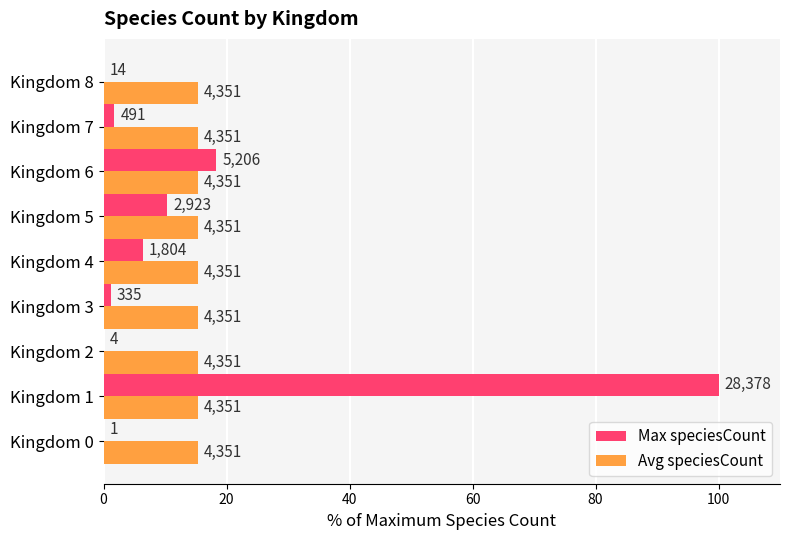

What are all the series names shown in the legend?

Max speciesCount, Avg speciesCount